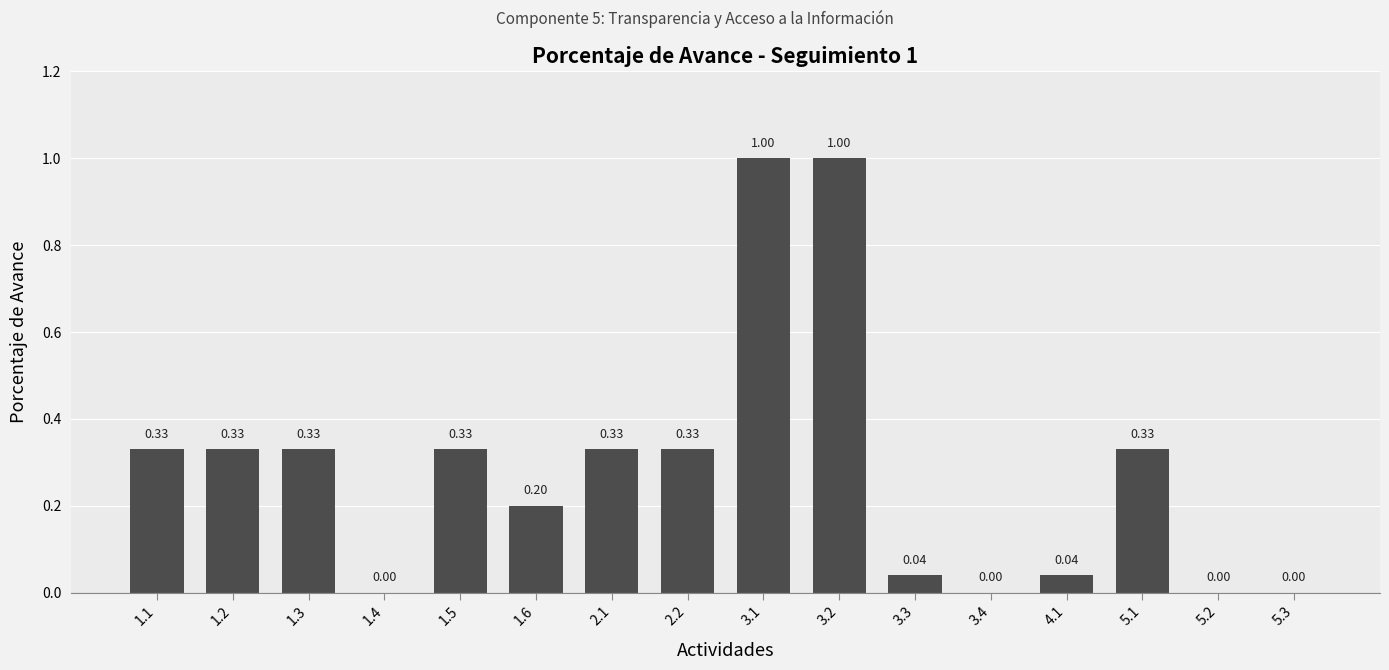

True or false: the data shows 0.5 at 2.2.

False